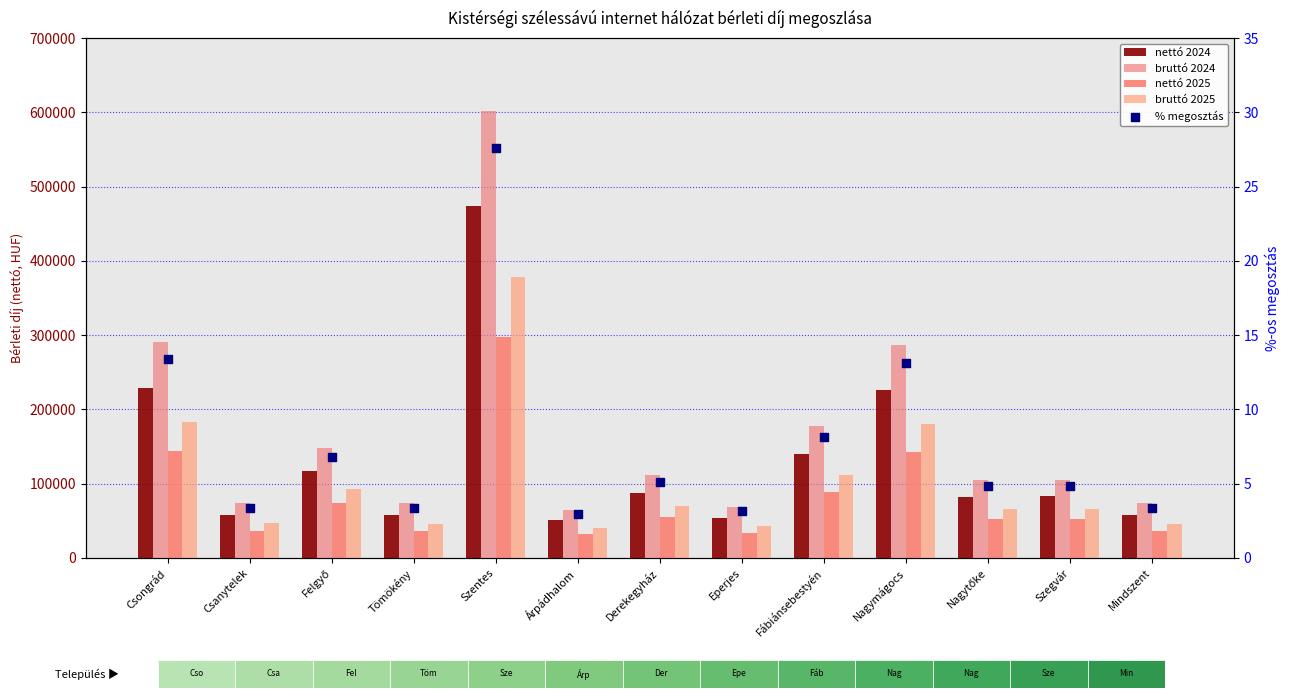

At how many categories does at least one series exceed 80188?

8